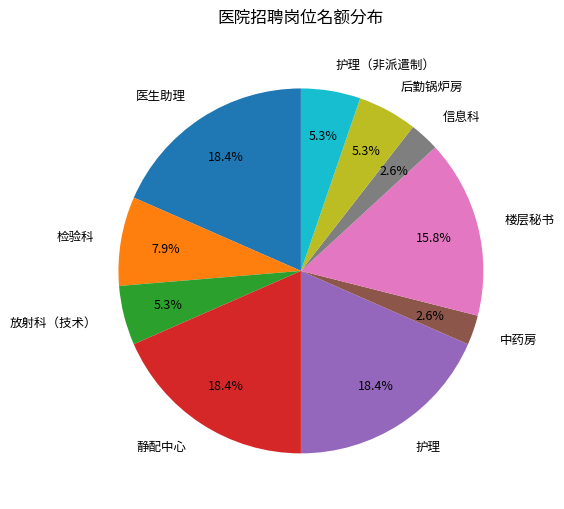

To the nearest percent, what percentage of the pie is 楼层秘书?

16%